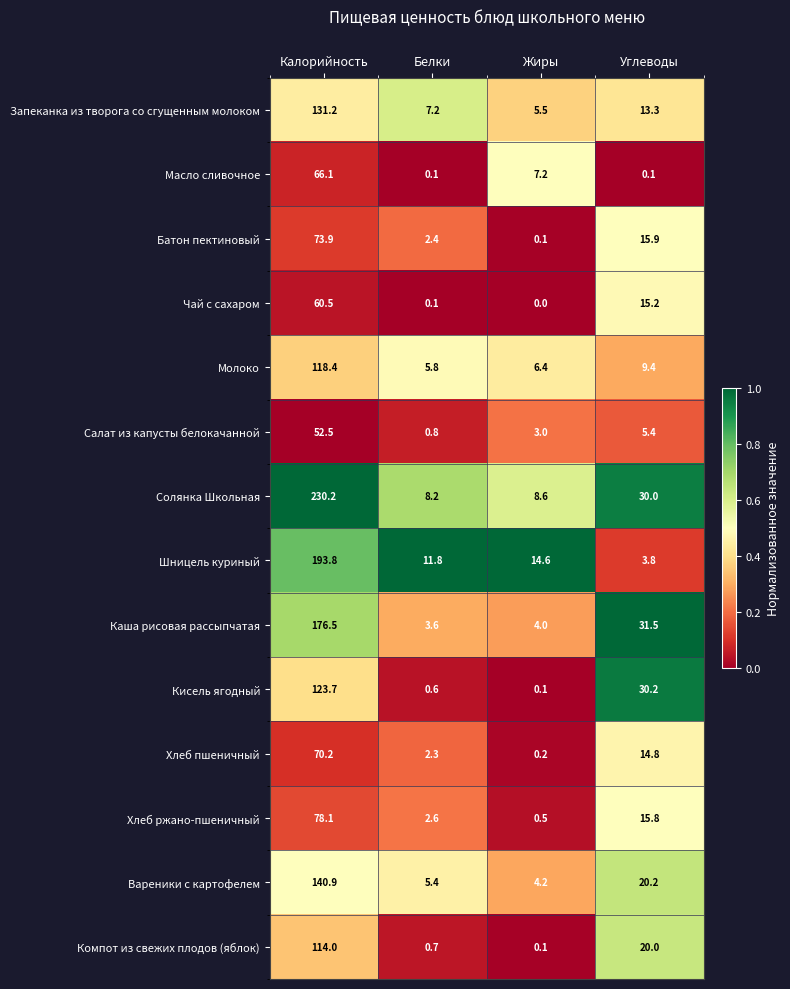

At which label does Кисель ягодный reach its peak?

Калорийность